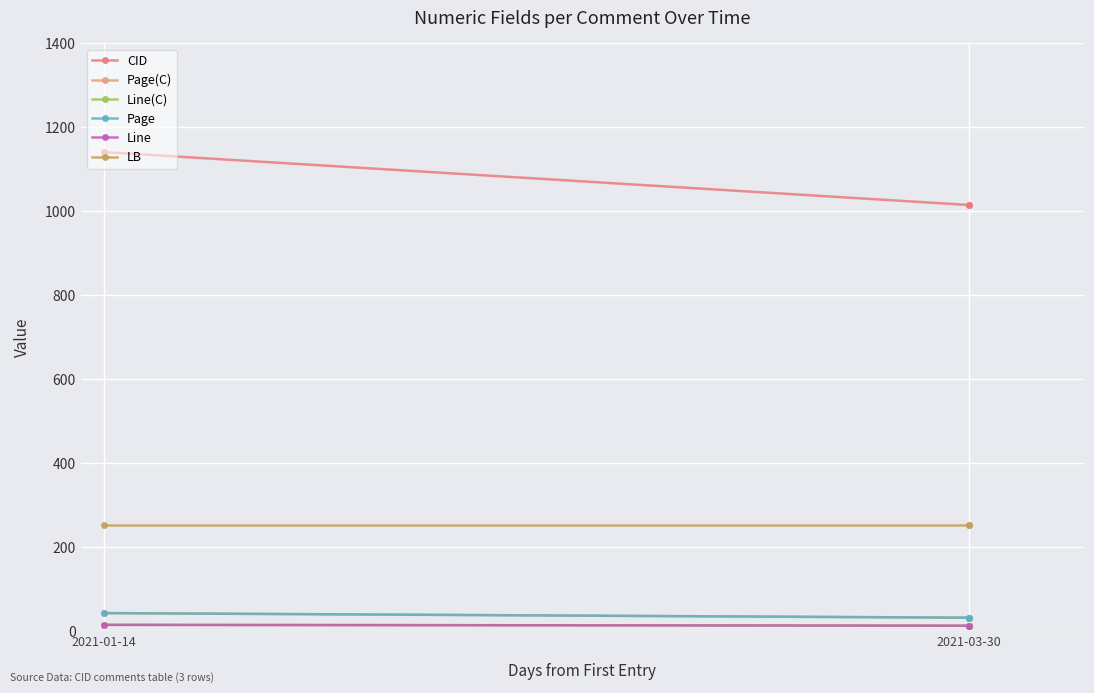

What is the sum of all CID values?

3170